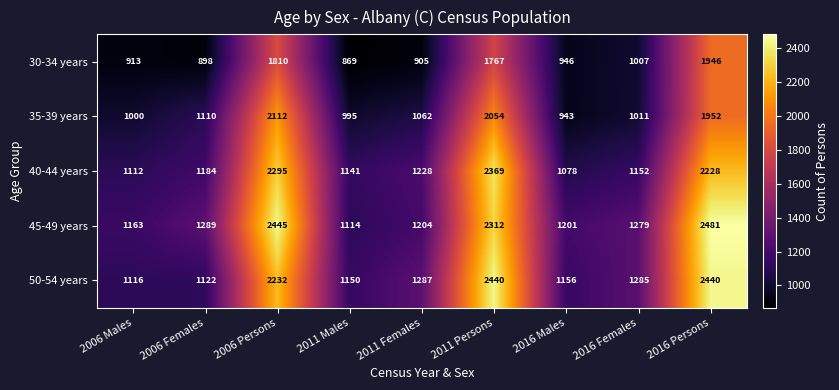

Where does the 45-49 years series first go above 1279?

2006 Females